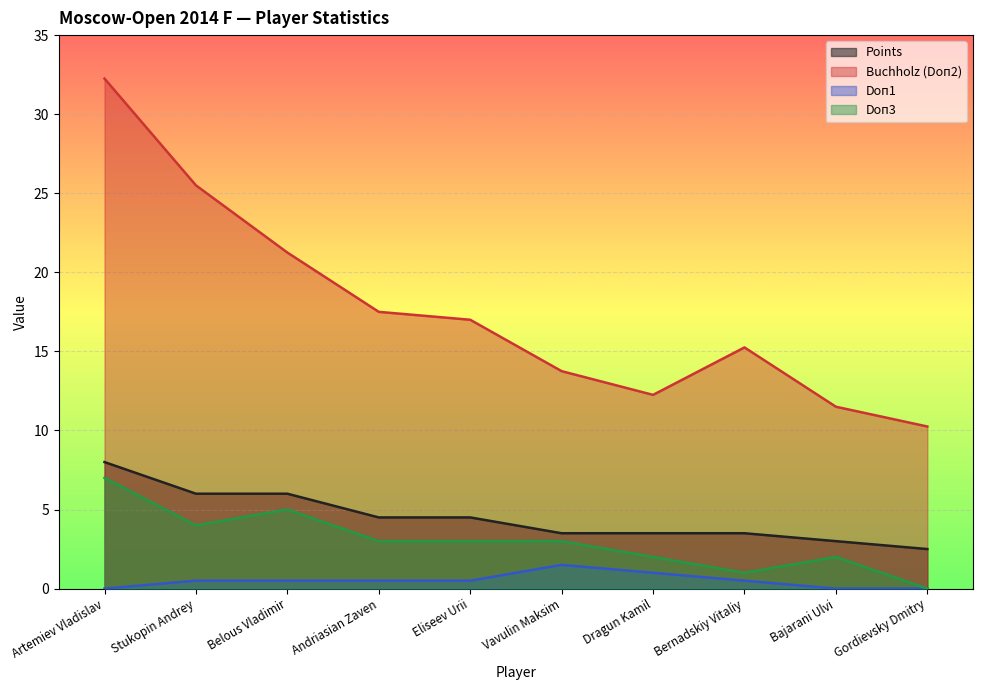

Which series has the widest spread of values?

Buchholz (Doп2)